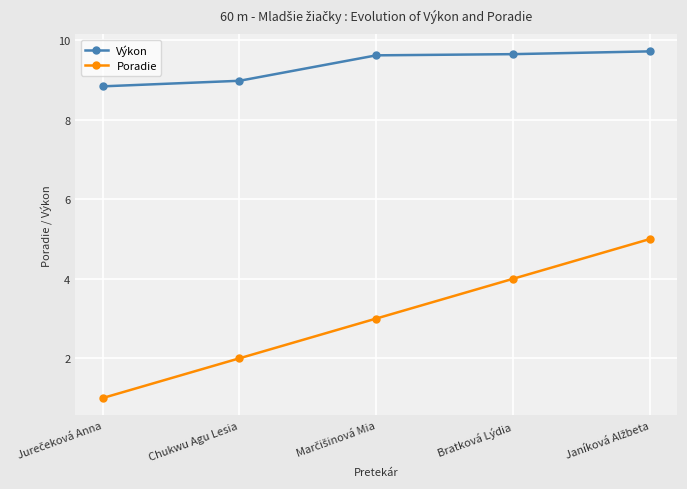

Is the value of Poradie at Bratková Lýdia greater than the value of Výkon at Chukwu Agu Lesia?

No